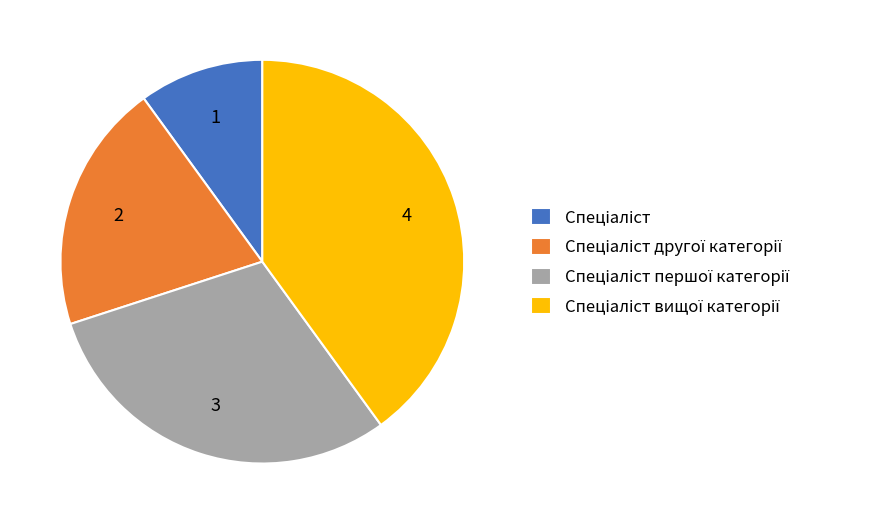

Is there any slice that represents more than half of the pie?

No